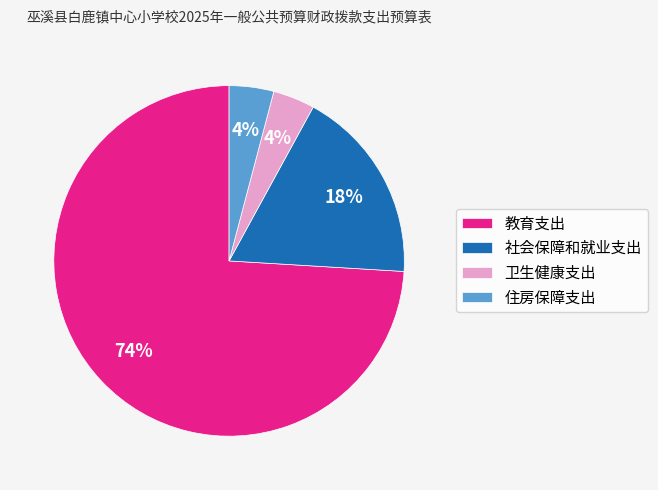

What is the majority slice?

教育支出